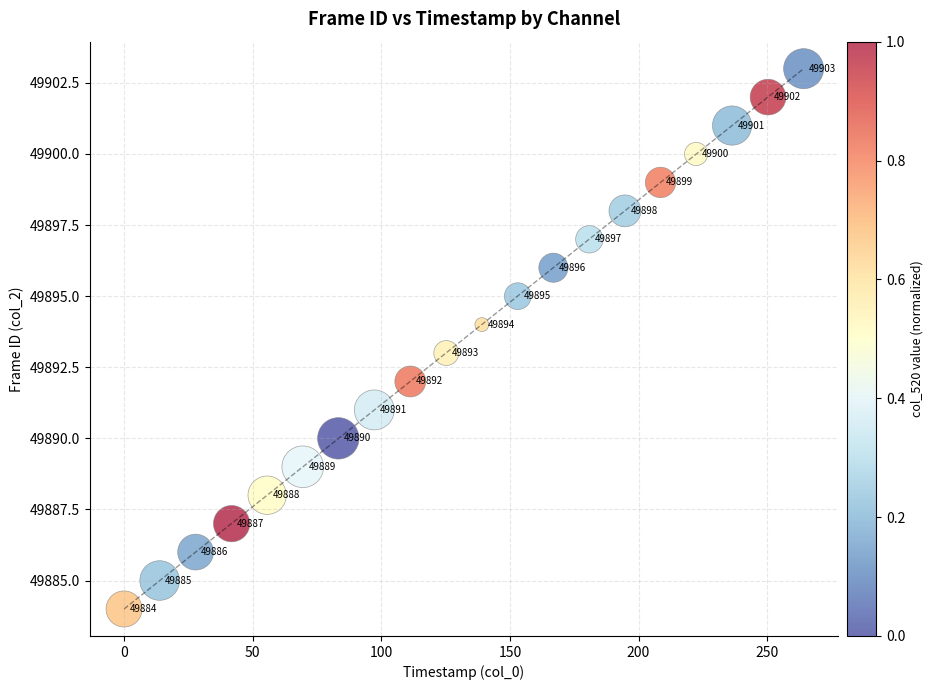

What Y value in the scatter plot is closest to 49893?

49893